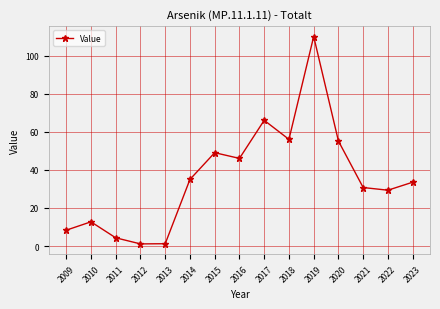

Which category has the highest value across all series?

2019